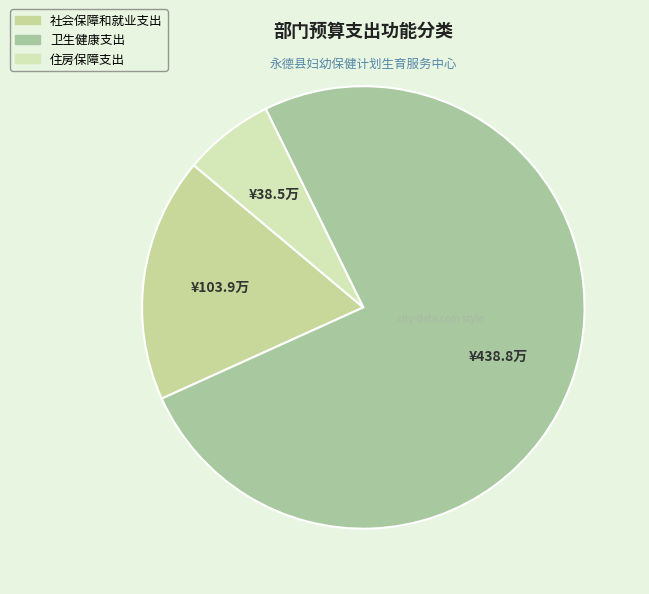

Count the number of slices in the pie.

3